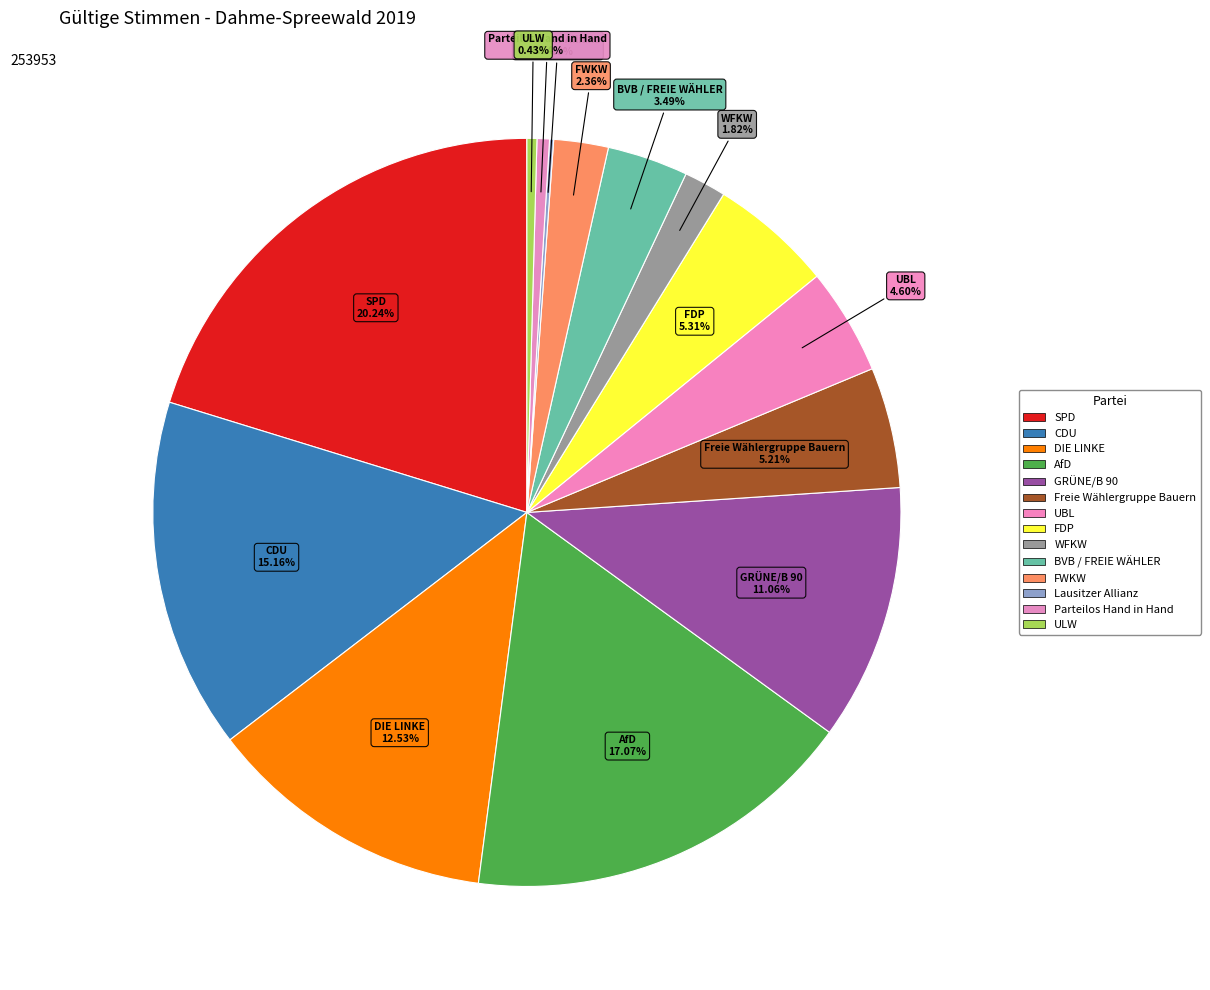

How many segments does this pie chart have?

14